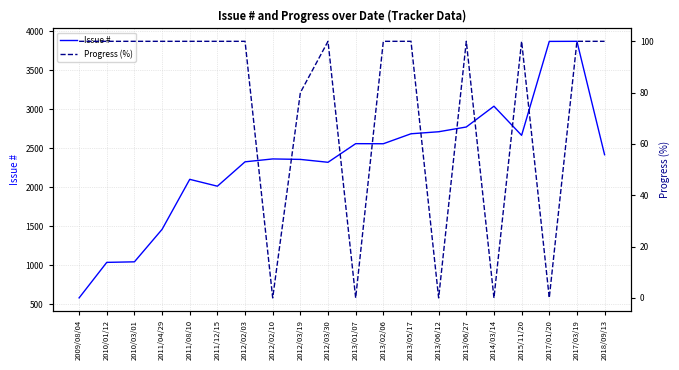

At which category is the sum across all series the highest?

2017/03/19